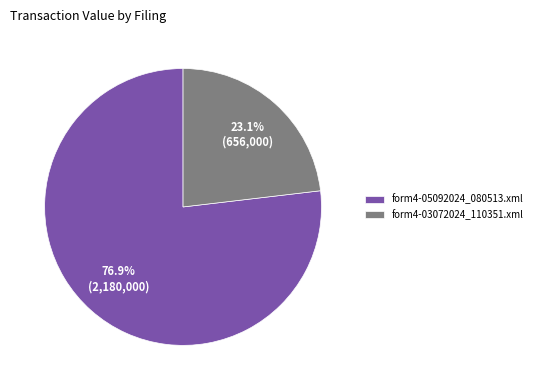

Which has a higher value, form4-03072024_110351.xml or form4-05092024_080513.xml?

form4-05092024_080513.xml